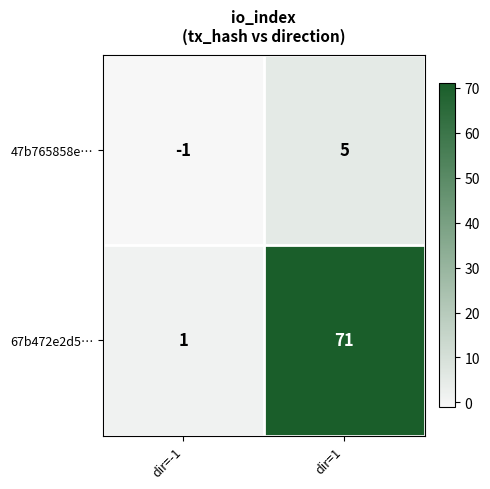

True or false: 67b472e2d5… has a value of 71 at dir=1.

True